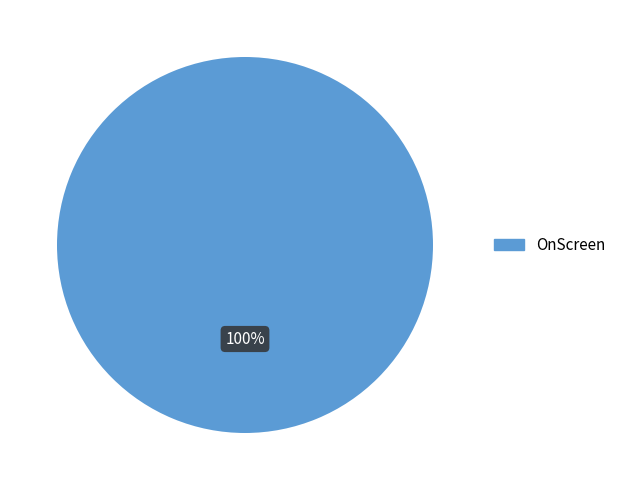

Is there a majority slice in this chart?

Yes